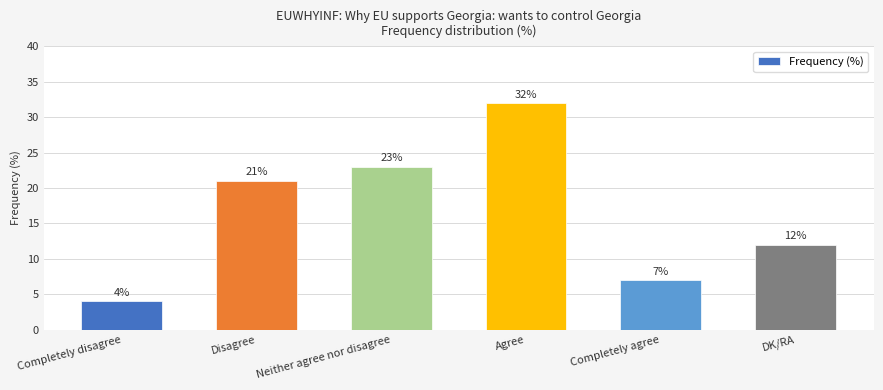

Does the chart contain stacked bars?

No